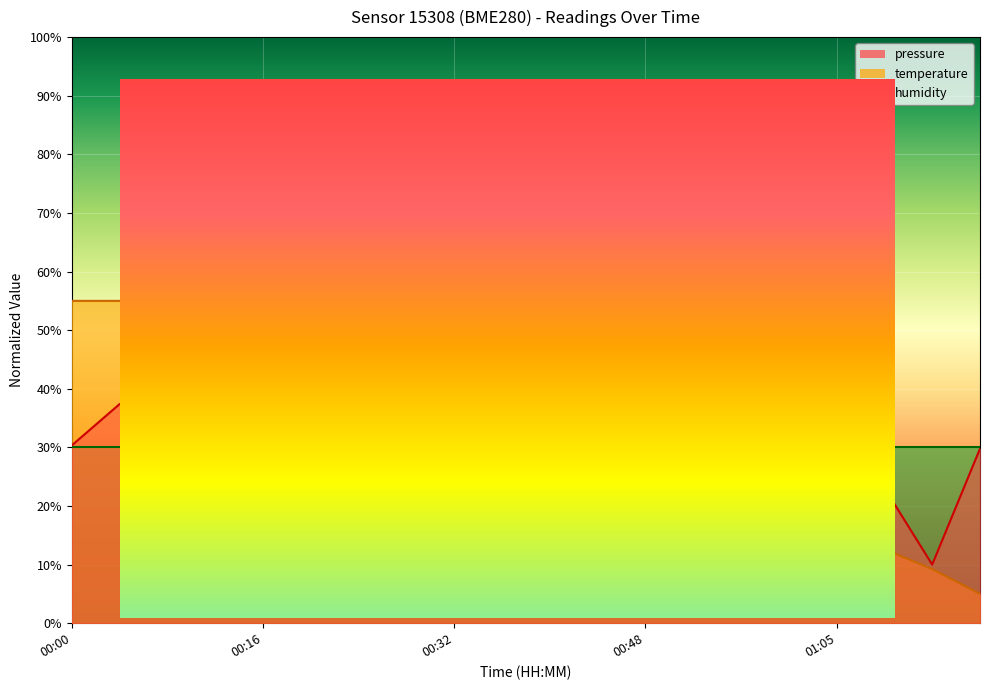

After their last crossing, which series has the higher values: temperature or pressure?

pressure